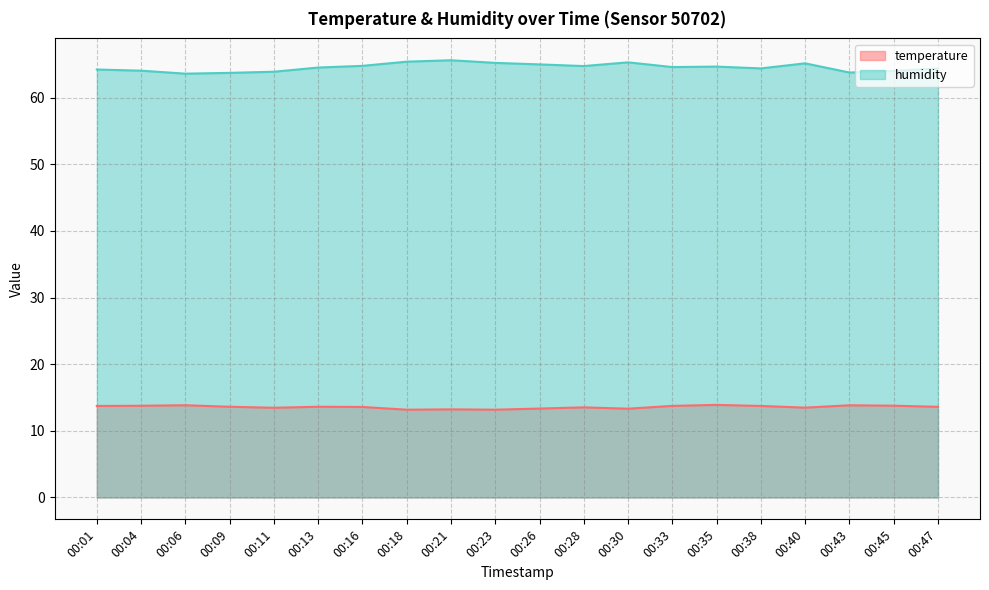

At which category is the sum across all series the highest?

00:21